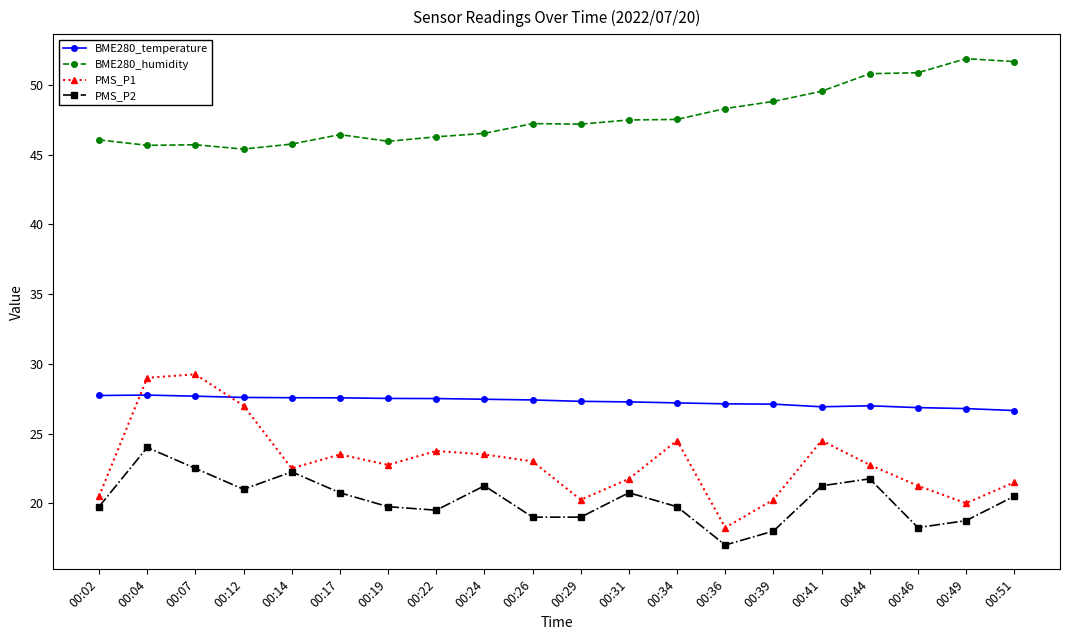

What is the difference between the highest and lowest values at 00:41?

28.3